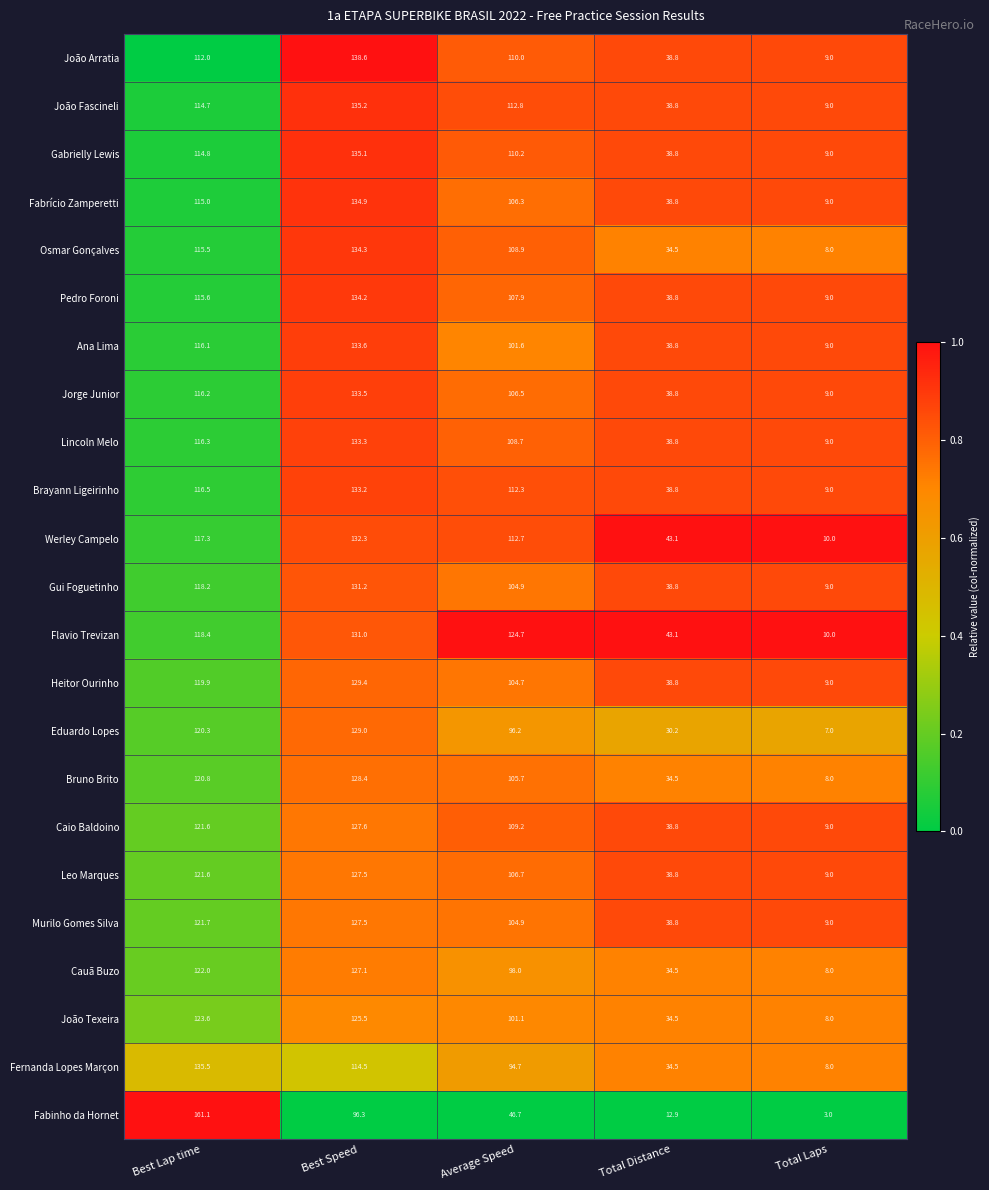

At which label is Osmar Gonçalves closest to 71?

Total Distance